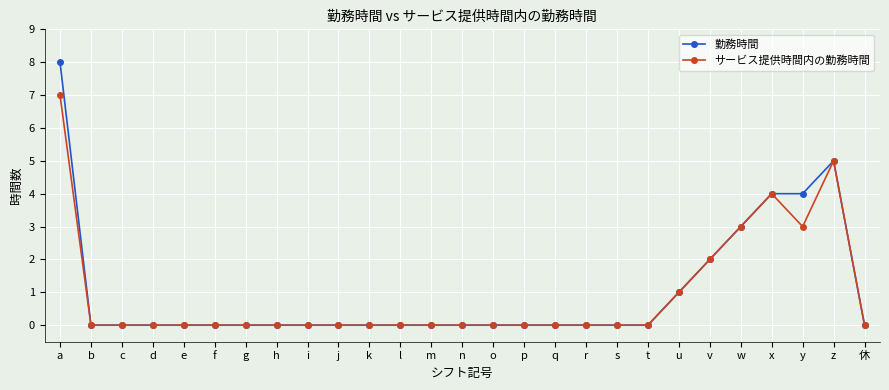

What is the total value across all series at z?

10